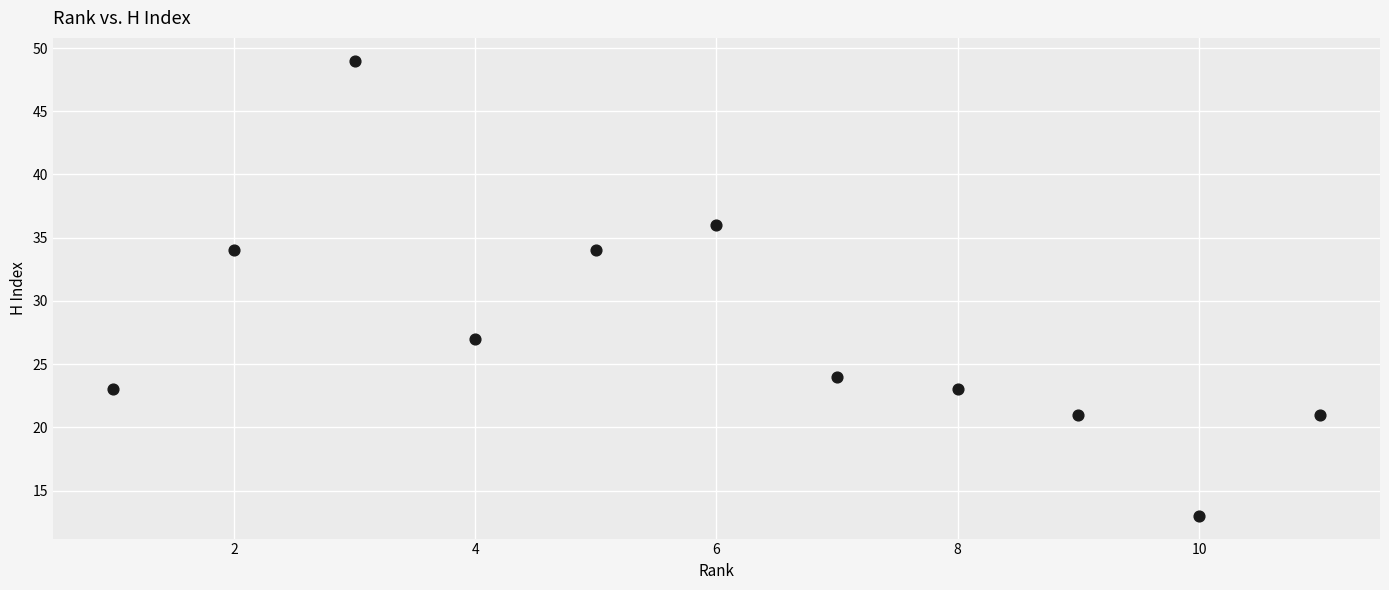

What is the range of X values (max minus min)?

10